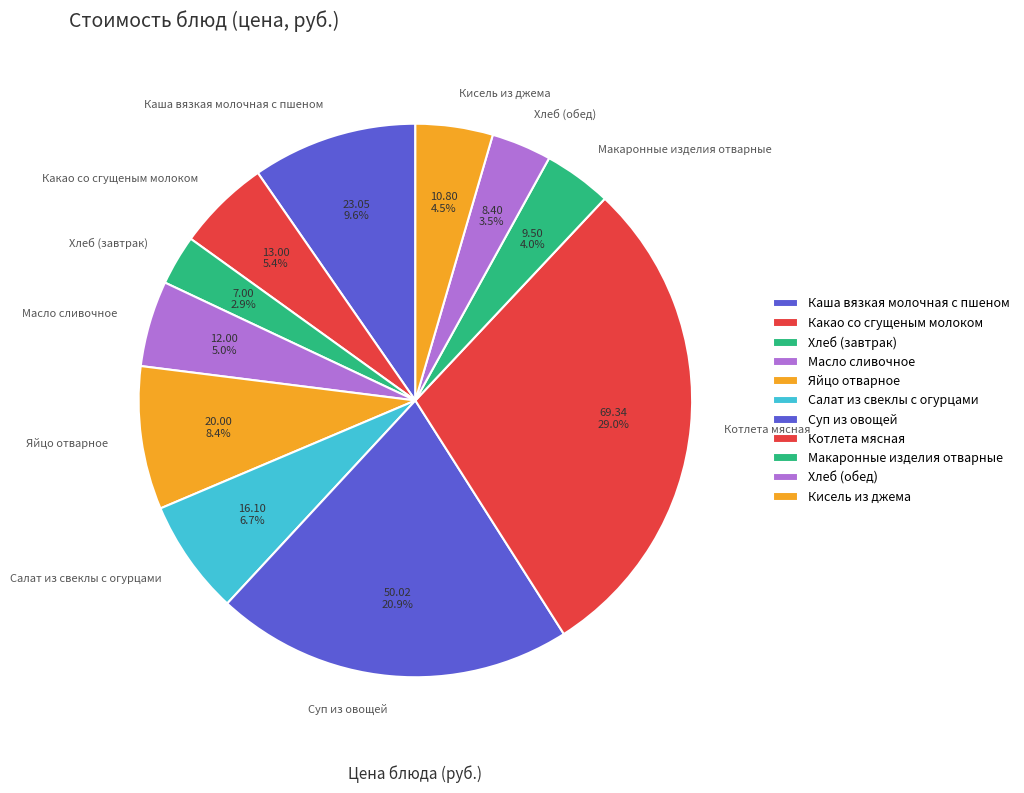

Do Какао со сгущеным молоком and Хлеб (завтрак) together represent more than half of the pie?

No